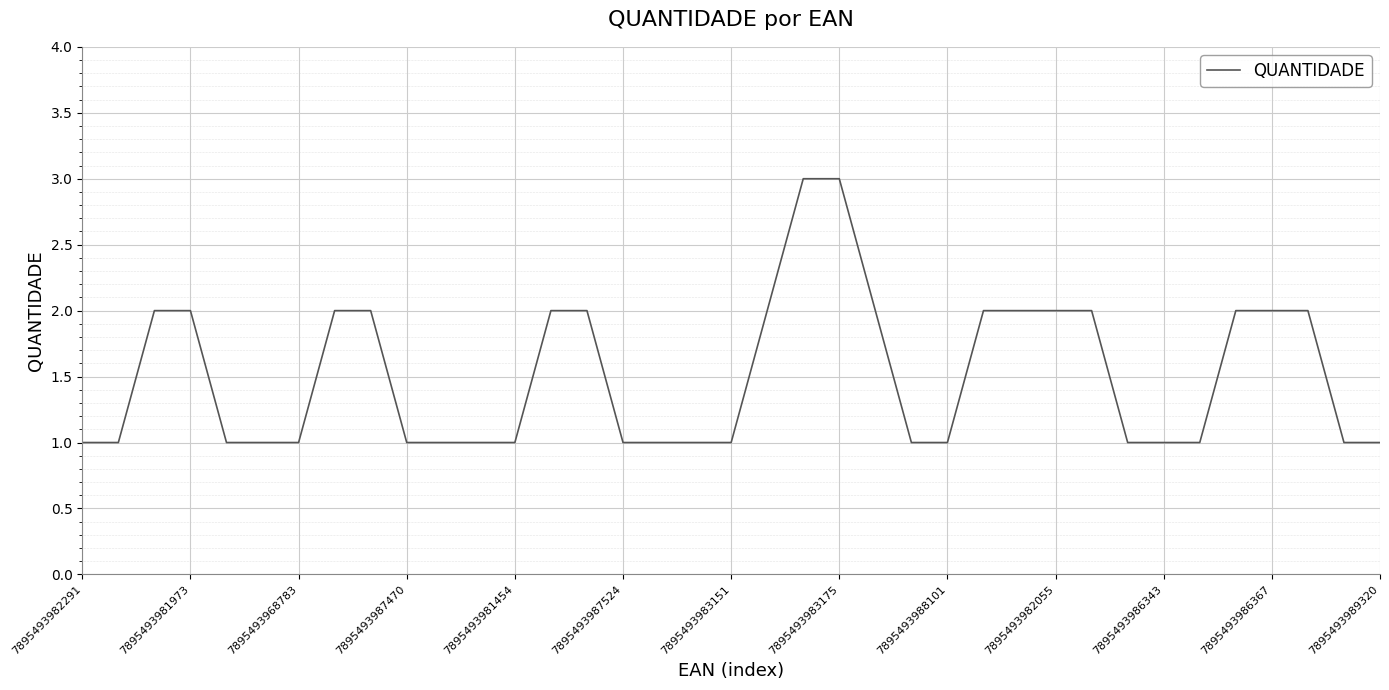

How many values are between 1 and 2?

35